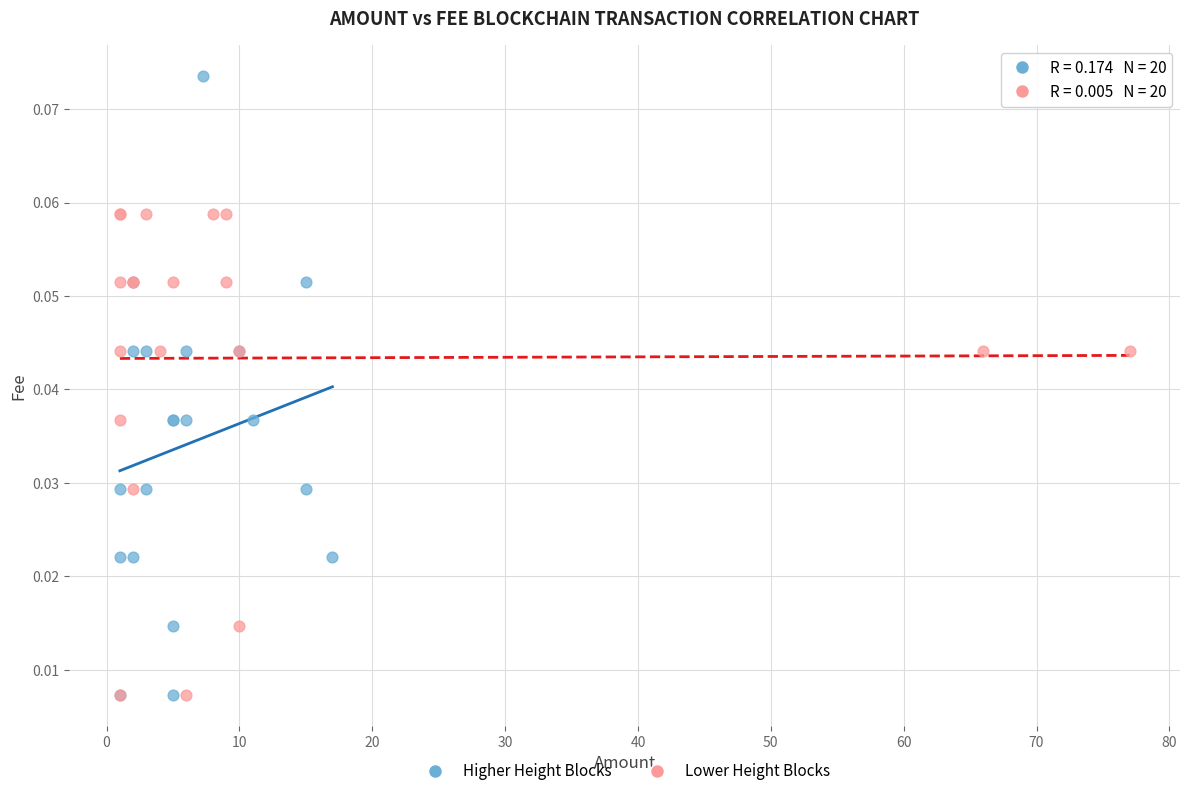

Which series contains the highest Y value?

Higher Height Blocks